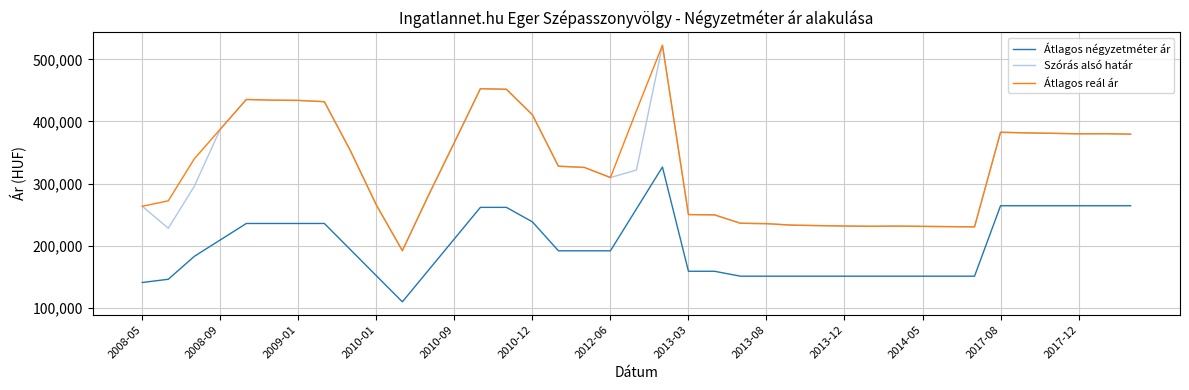

Does the chart have visible grid lines?

Yes